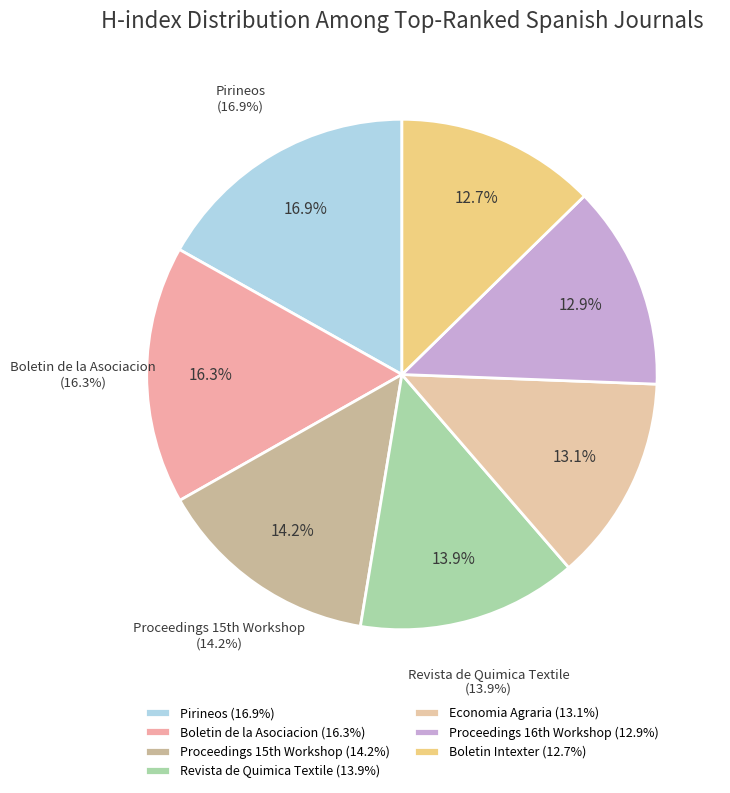

To the nearest percent, what is the average slice percentage?

14%